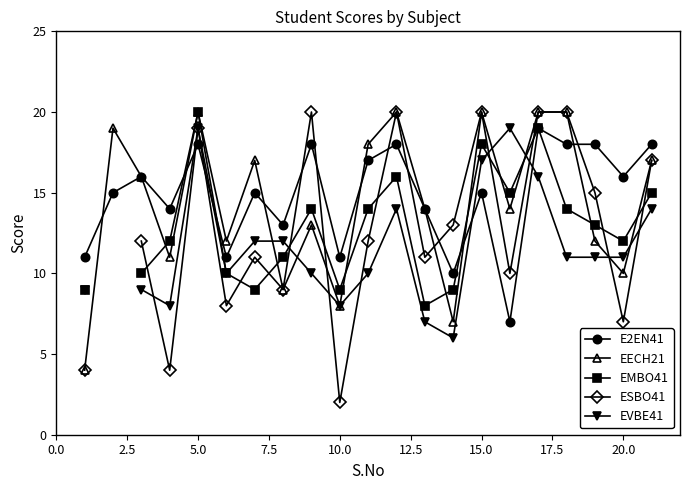

What is the sum of all EECH21 values?

301